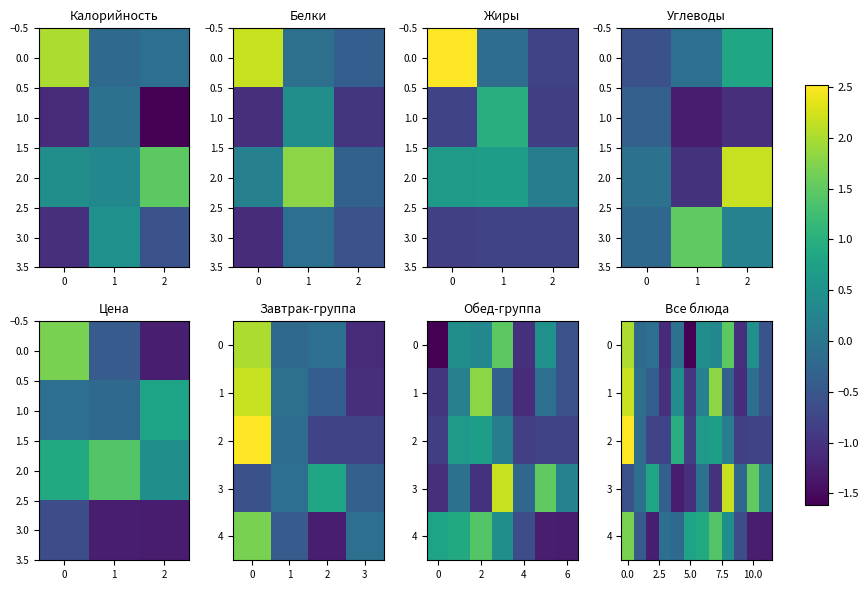

List the series in order of their peak value, lowest first.

4, 0, 3, 1, 2